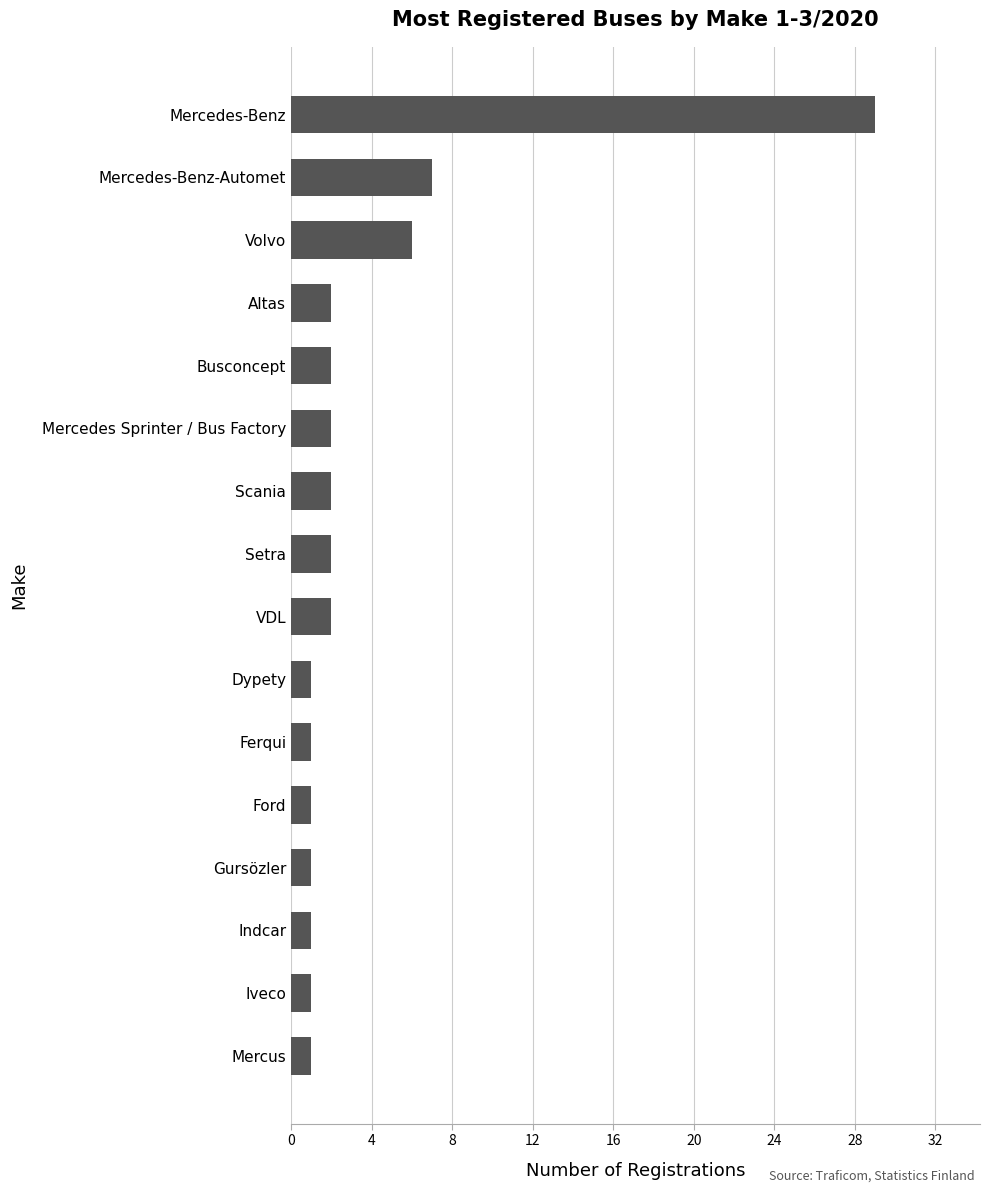

What is the minimum value shown in the chart?

1